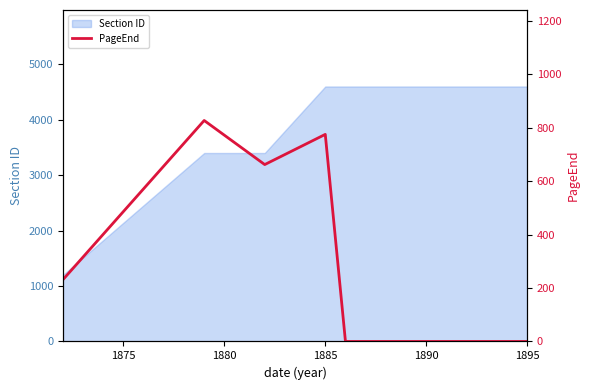

What is the maximum value shown in the chart?

827